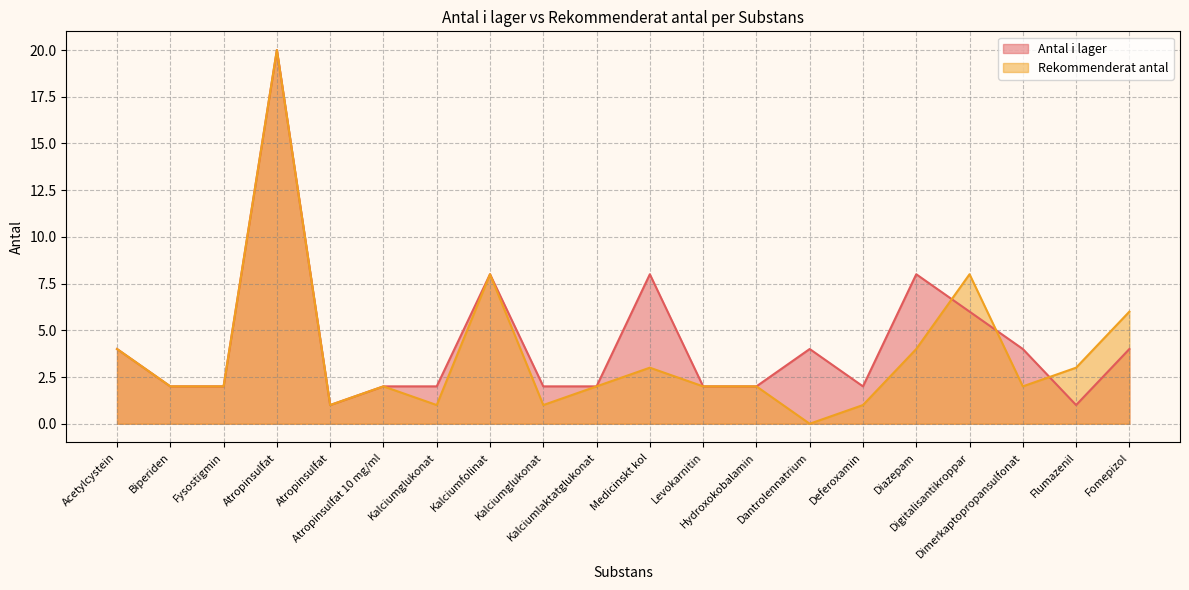

What is the difference between the Rekommenderat antal values at Digitalisantikroppar and Diazepam?

4